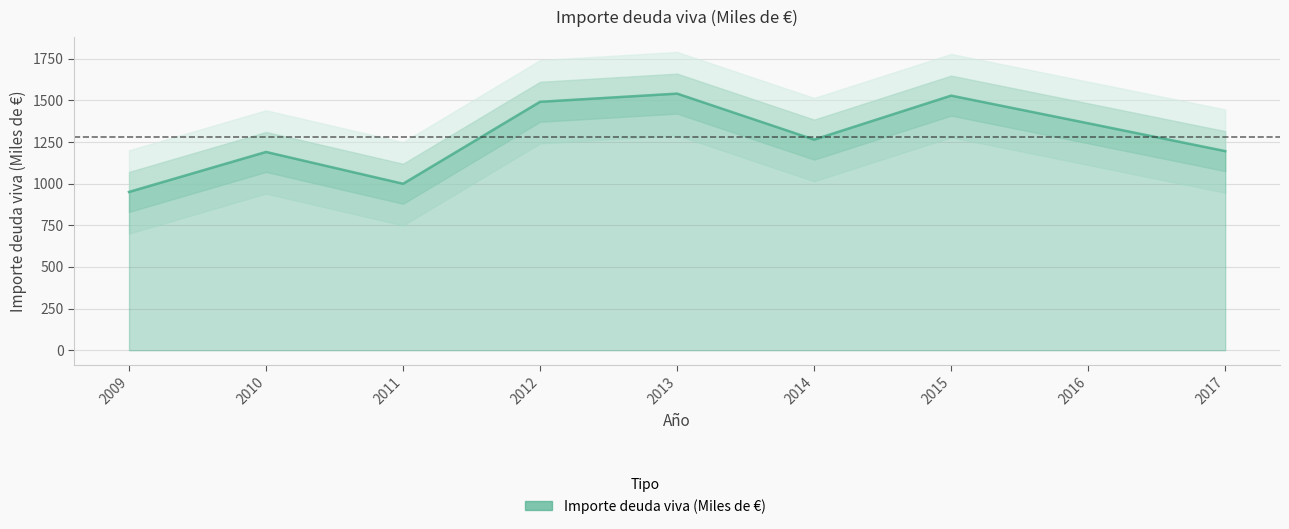

What is the sum of the values at 2011 and 2014?

2263